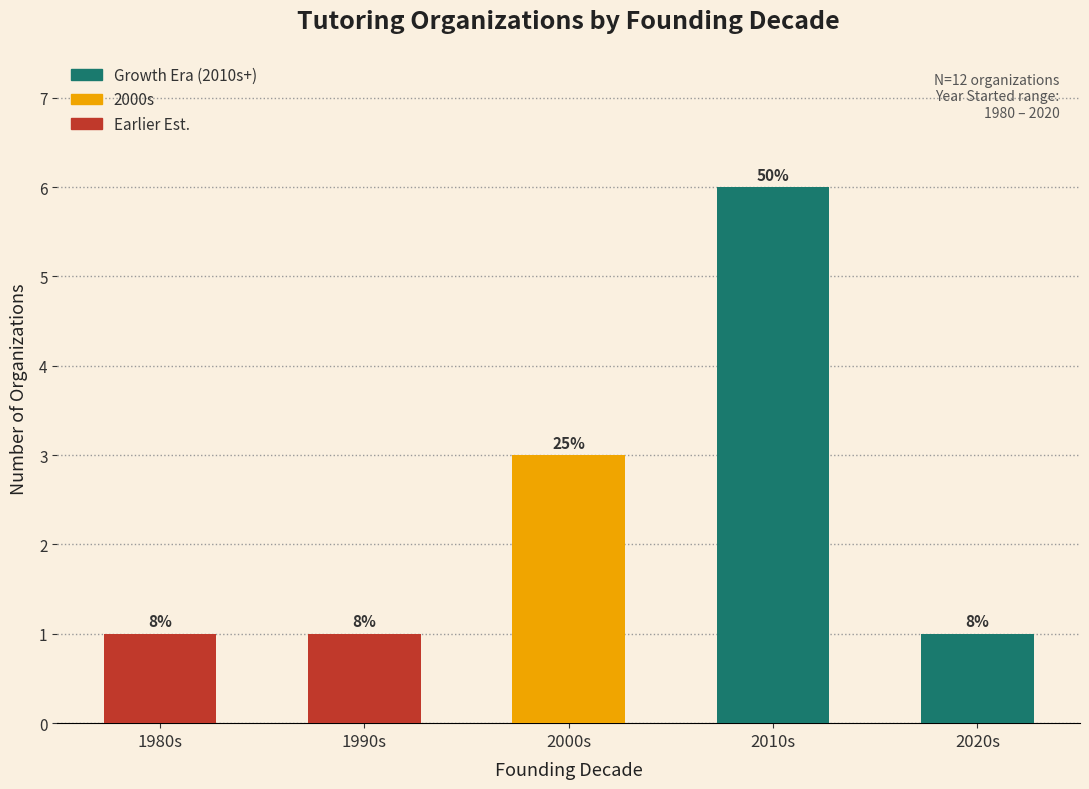

Approximately how many times larger is the value at 2020s compared to 2000s?

0.3